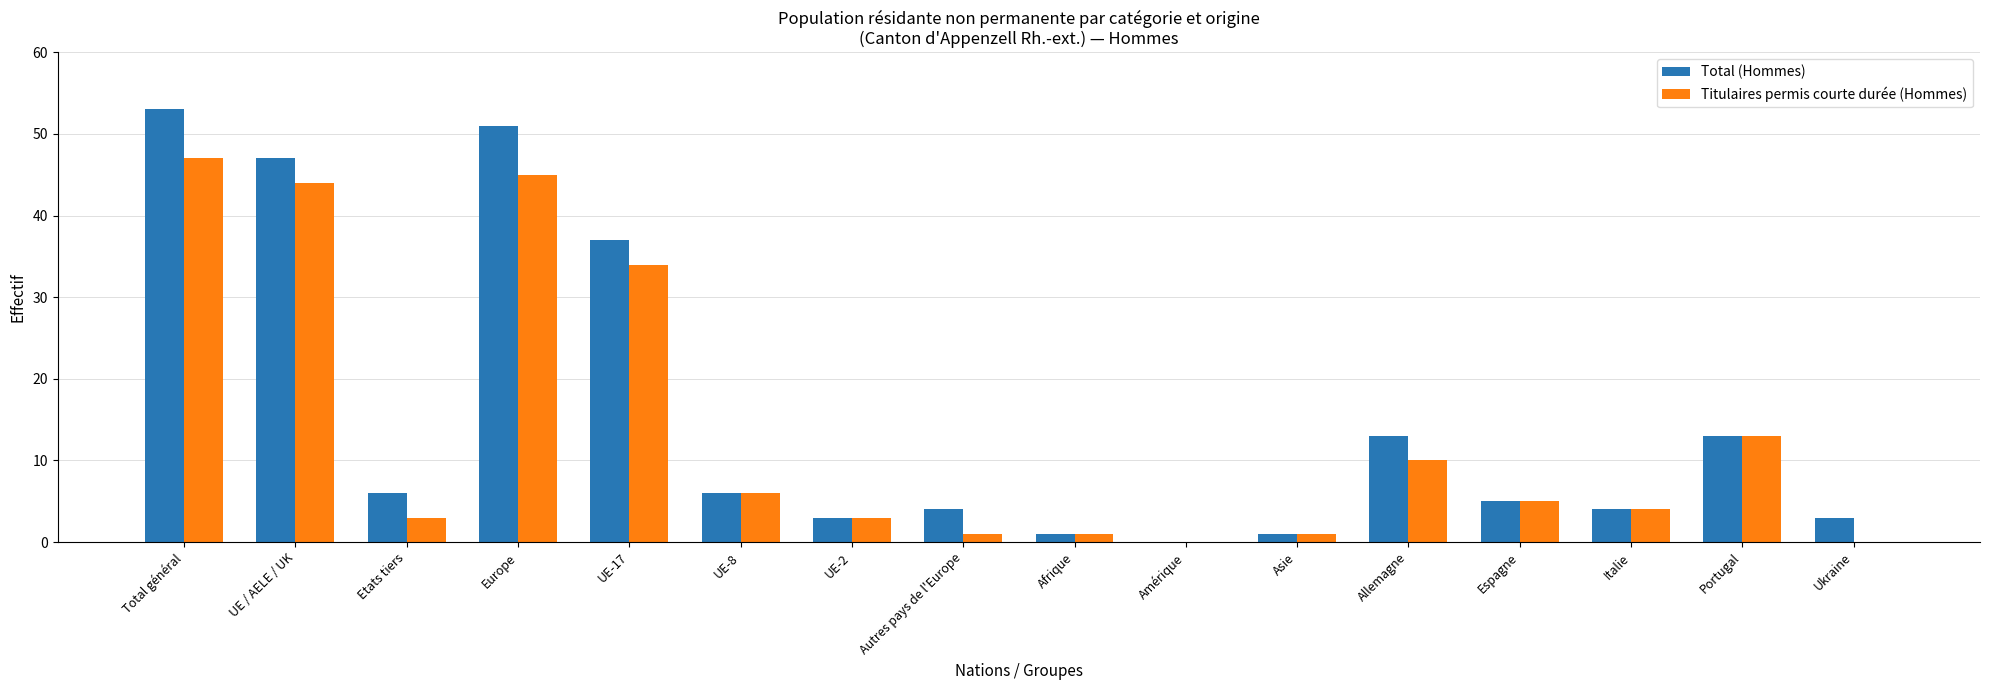

Which series has the largest total across all categories?

Total (Hommes)